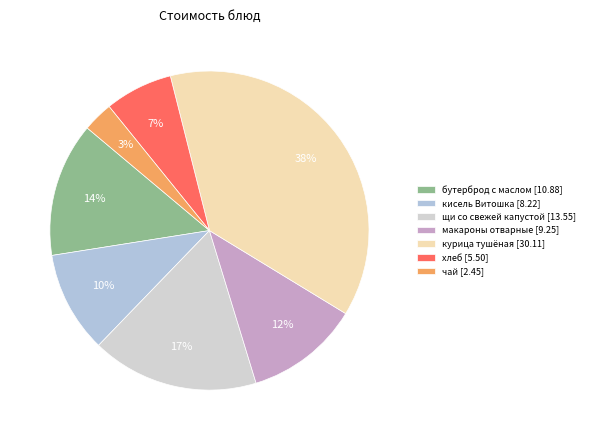

Rank the categories by value from lowest to highest.

чай, хлеб, кисель Витошка, макароны отварные, бутерброд с маслом, щи со свежей капустой, курица тушёная